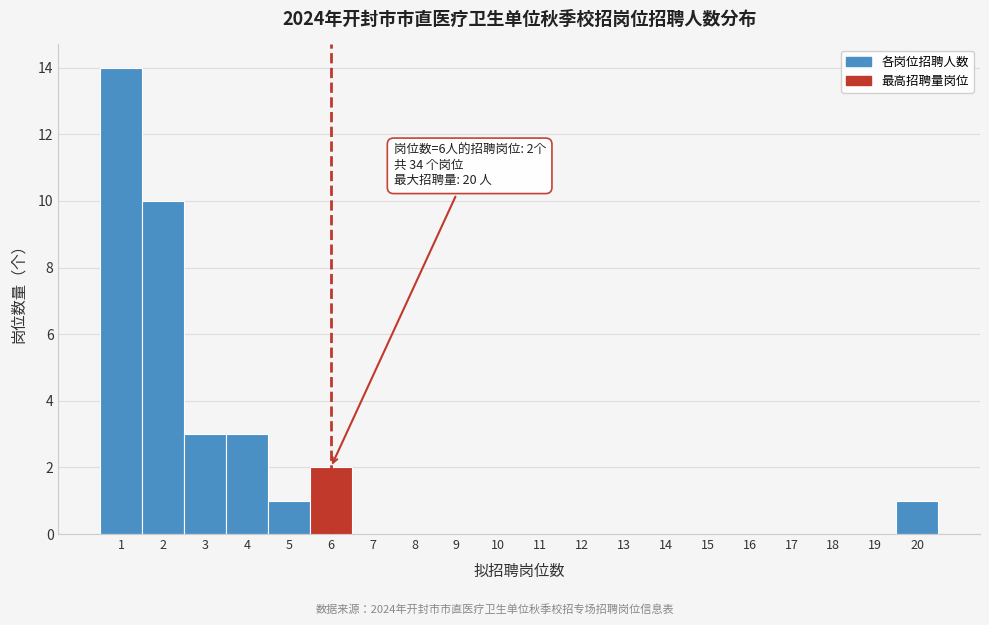

Over which range of the x-axis is the bar tallest?

0.5 to 1.5